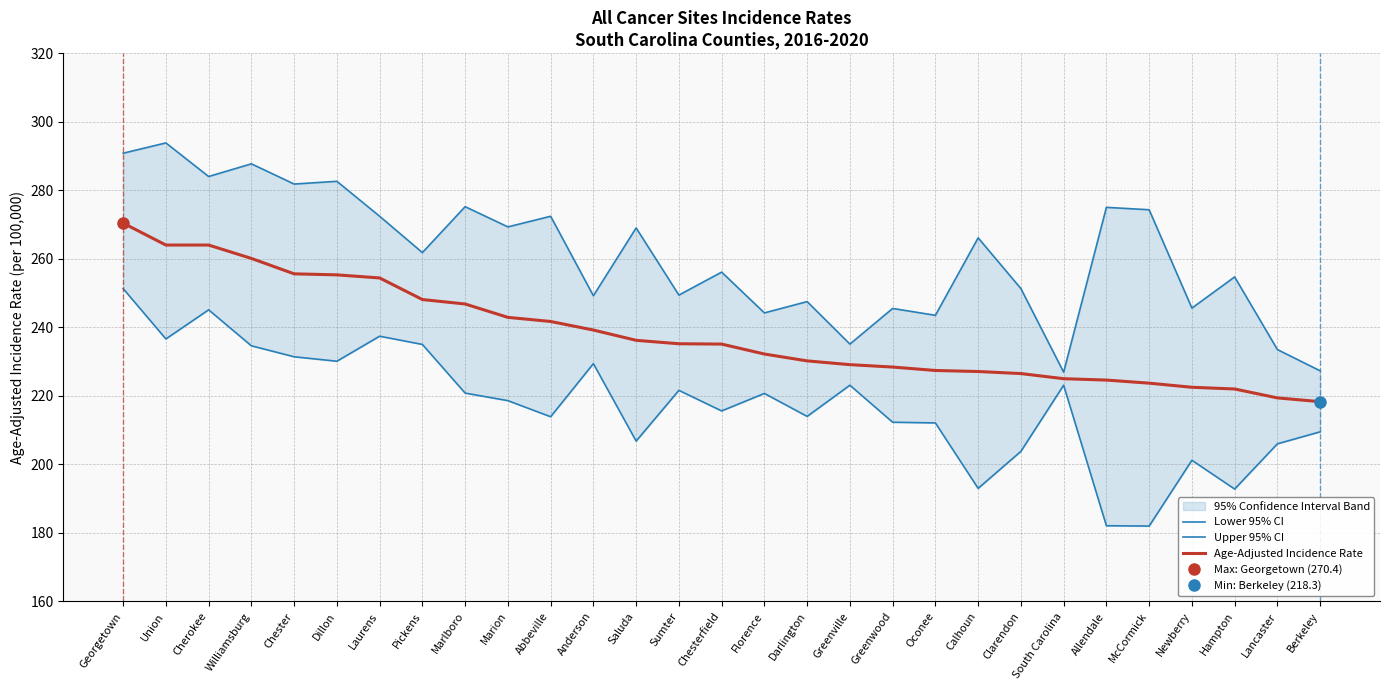

List the series in order of their peak value, highest first.

Upper 95% CI, Age-Adjusted Incidence Rate, Lower 95% CI